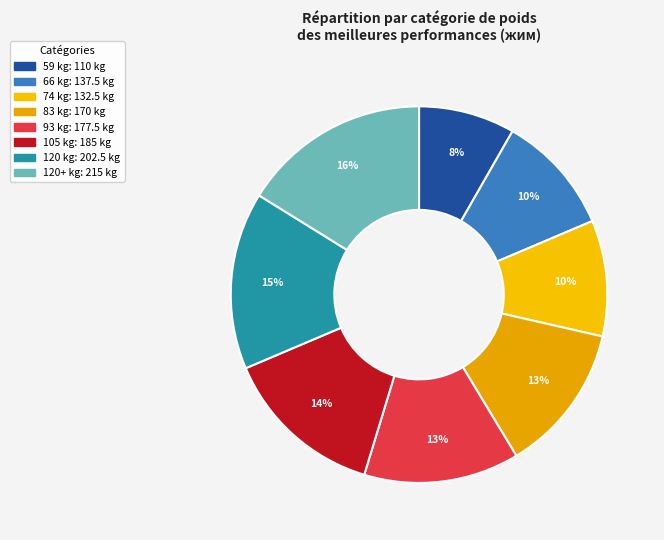

How many segments does this pie chart have?

8